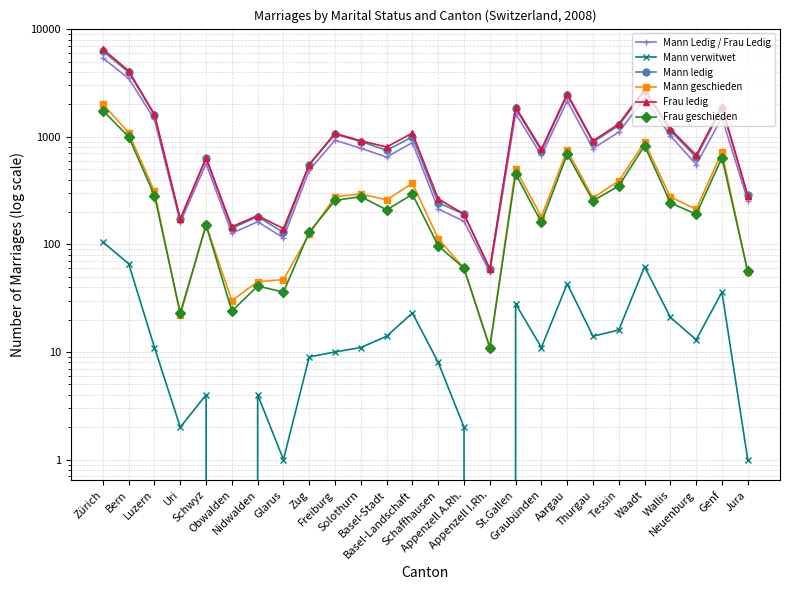

At which label does Frau geschieden first exceed 244?

Zürich